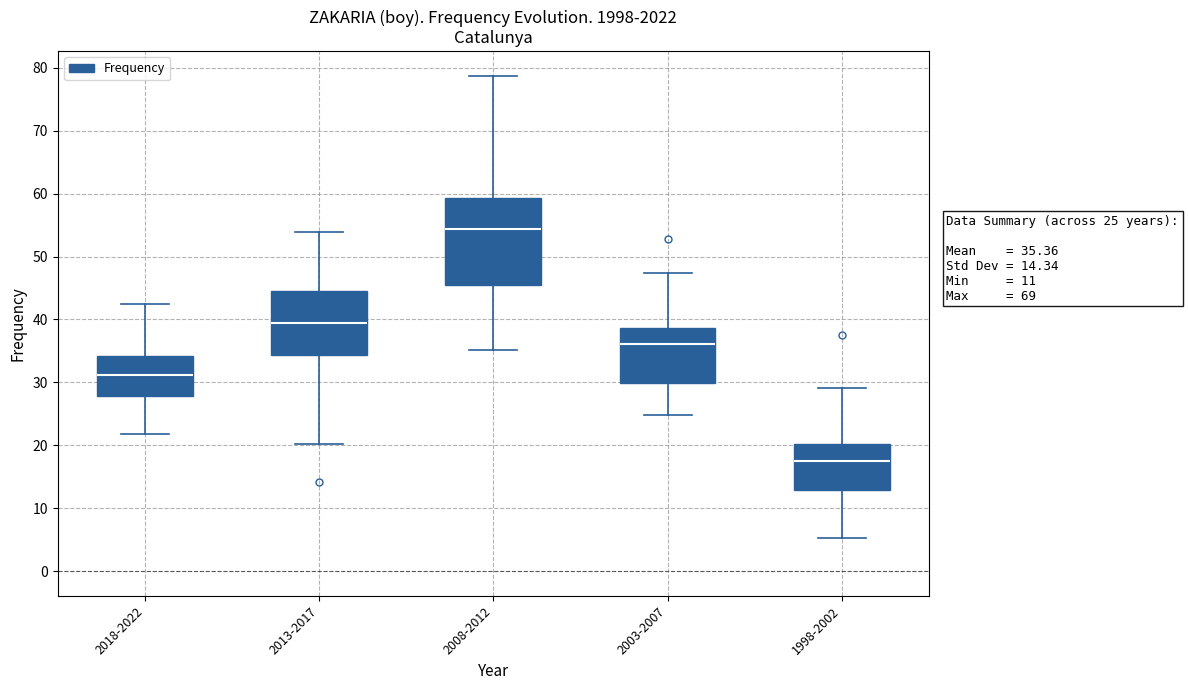

Which box is the tallest, from its lower edge to its upper edge?

2008-2012